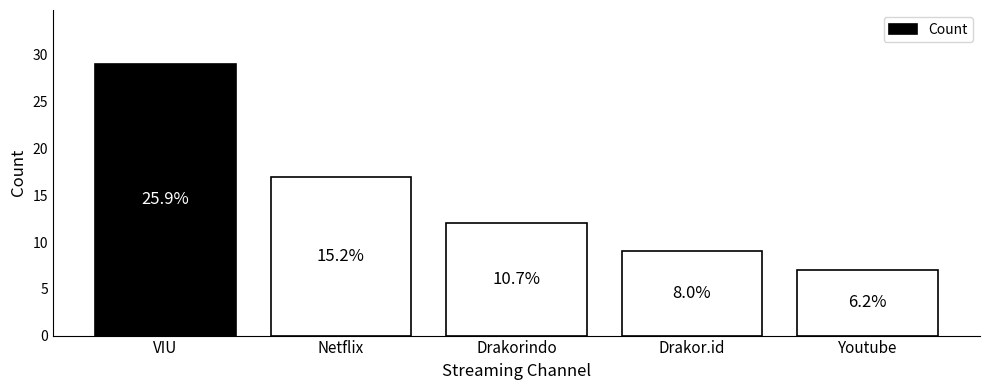

Rank the categories by value from lowest to highest.

Youtube, Drakor.id, Drakorindo, Netflix, VIU